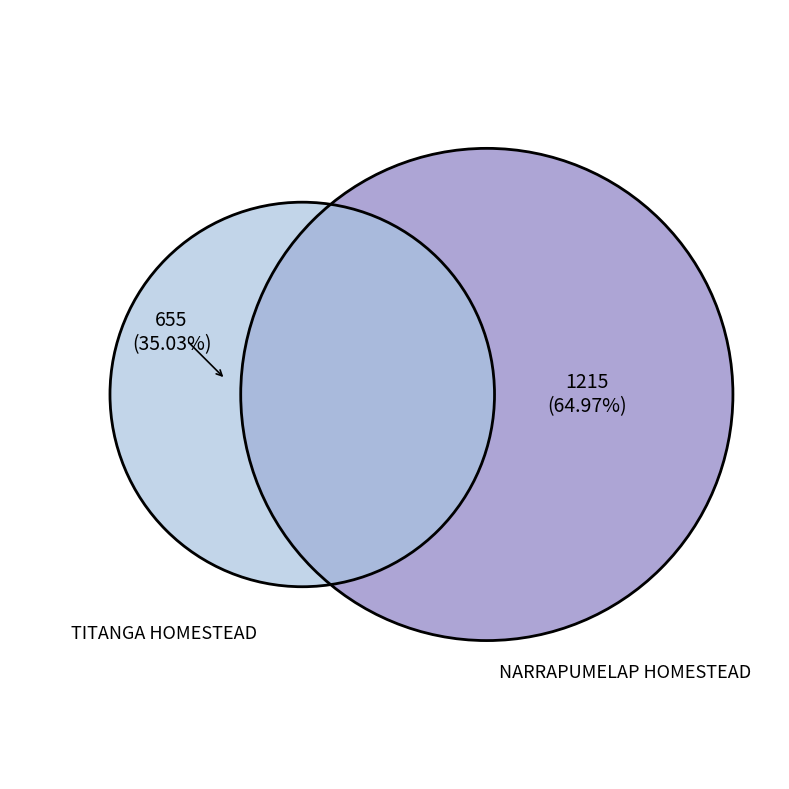

Rank the categories by value from lowest to highest.

TITANGA HOMESTEAD, NARRAPUMELAP HOMESTEAD